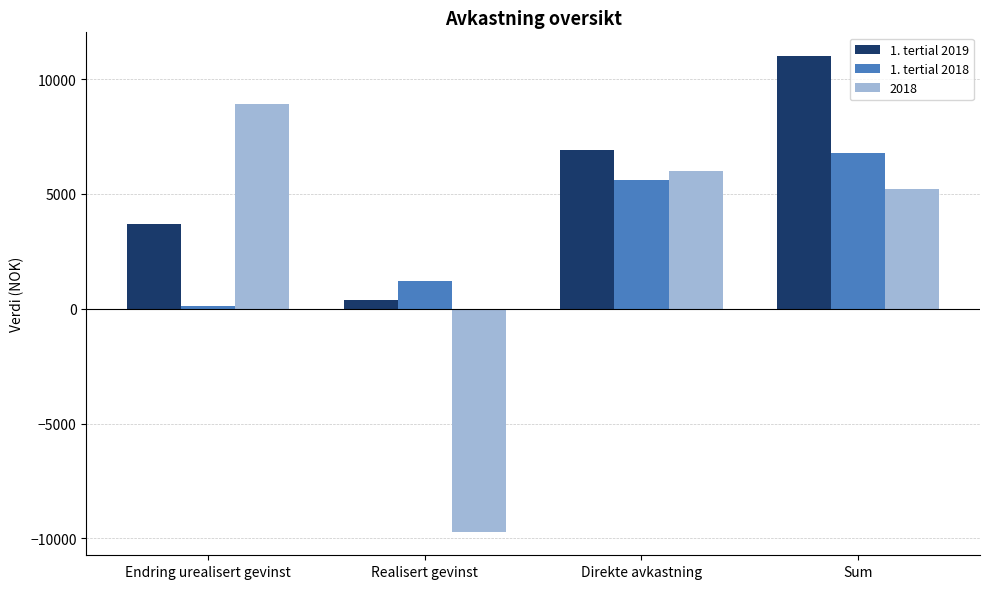

Which series changed the most between Endring urealisert gevinst and Sum?

1. tertial 2019